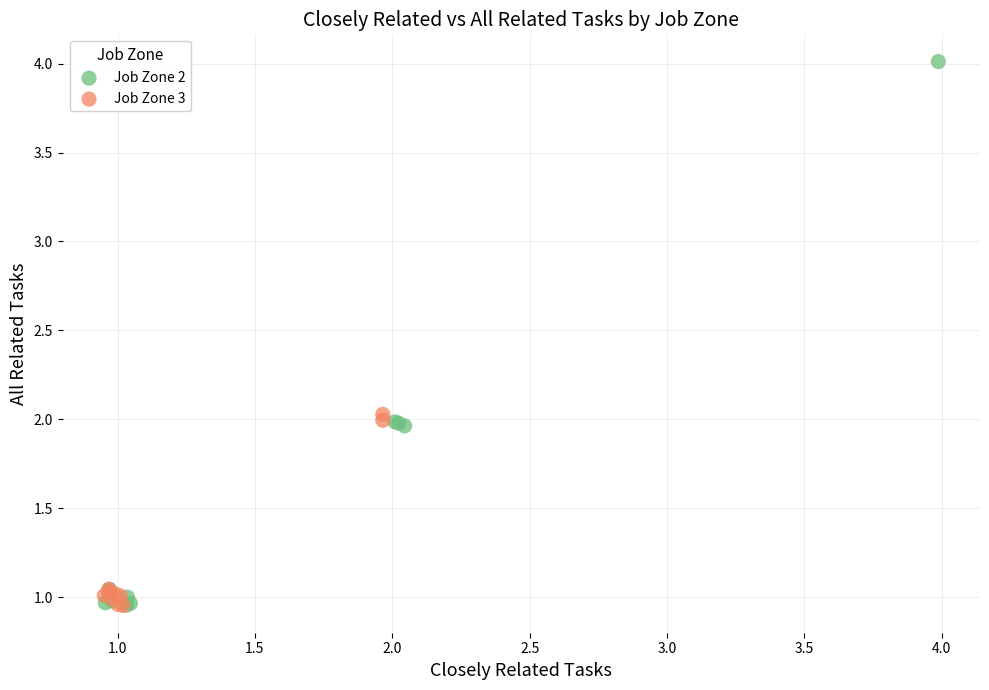

Which series reaches the maximum Y coordinate?

Job Zone 2